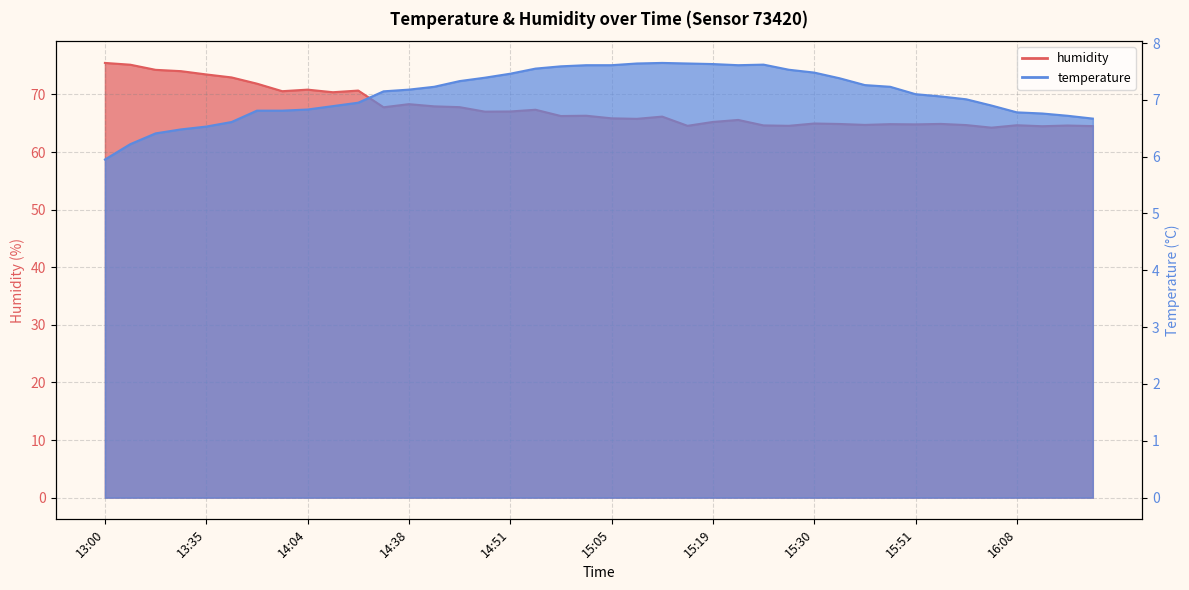

The temperature series shows 7.1 at 15:54. True or false?

True